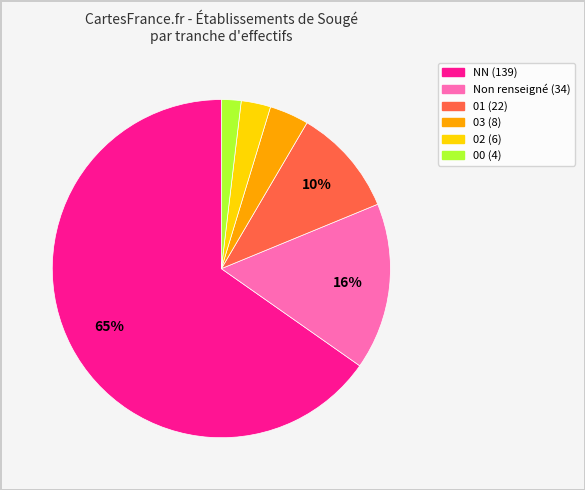

To the nearest percent, what is the average slice percentage?

17%